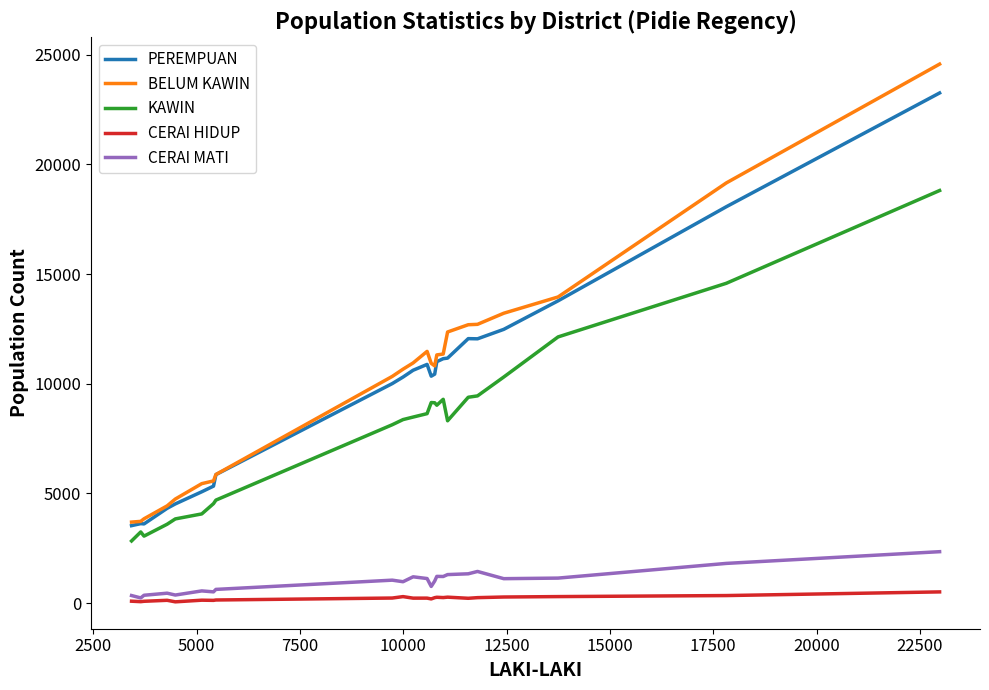

What is the lowest value of the KAWIN series?

2832